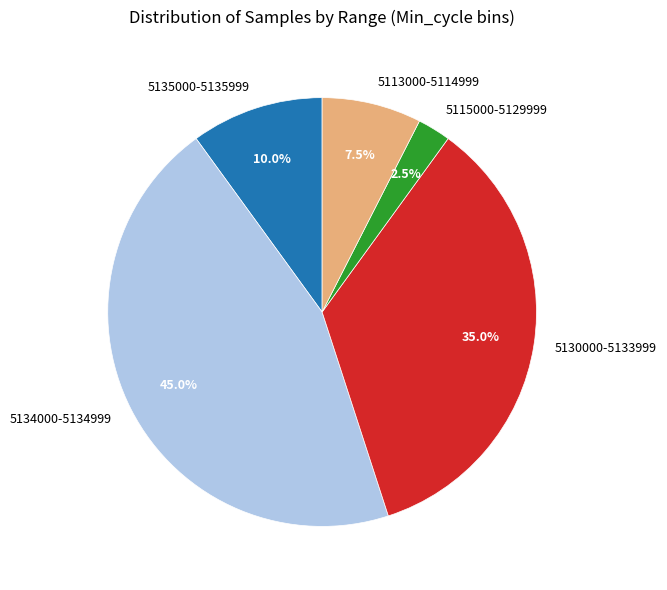

How many segments does this pie chart have?

5